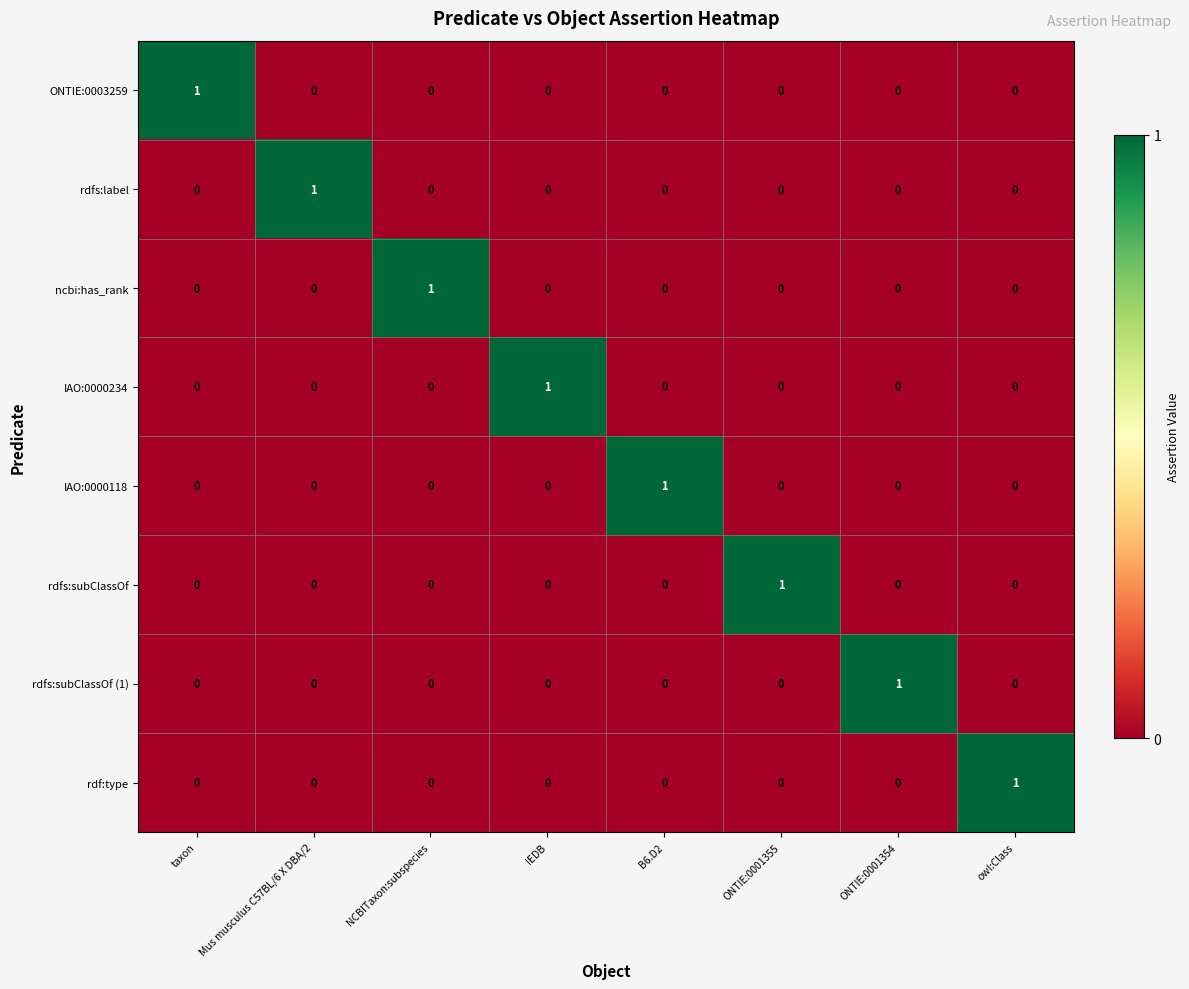

True or false: IAO:0000118 has a value of 2 at B6.D2.

False